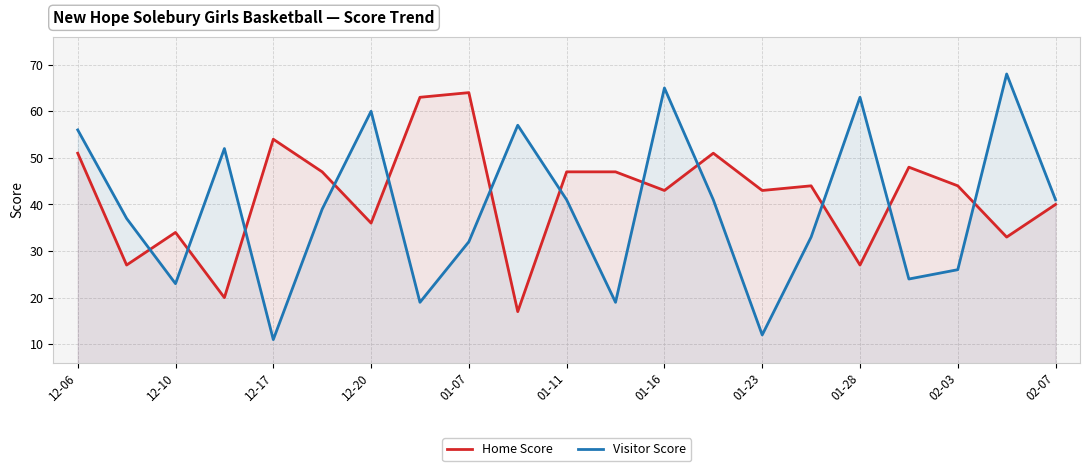

Reading right to left, what are all the values shown in this chart?

Home Score: 40	33	44	48	27	44	43	51	43	47	47	17	64	63	36	47	54	20	34	27	51
Visitor Score: 41	68	26	24	63	33	12	41	65	19	41	57	32	19	60	39	11	52	23	37	56